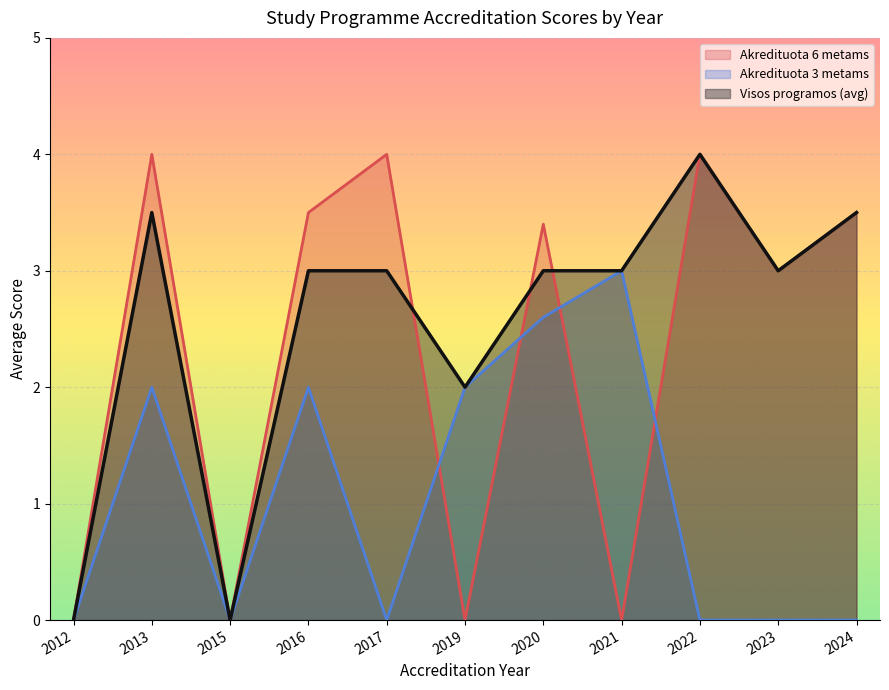

True or false: Akredituota 3 metams and Akredituota 6 metams intersect in this chart.

True